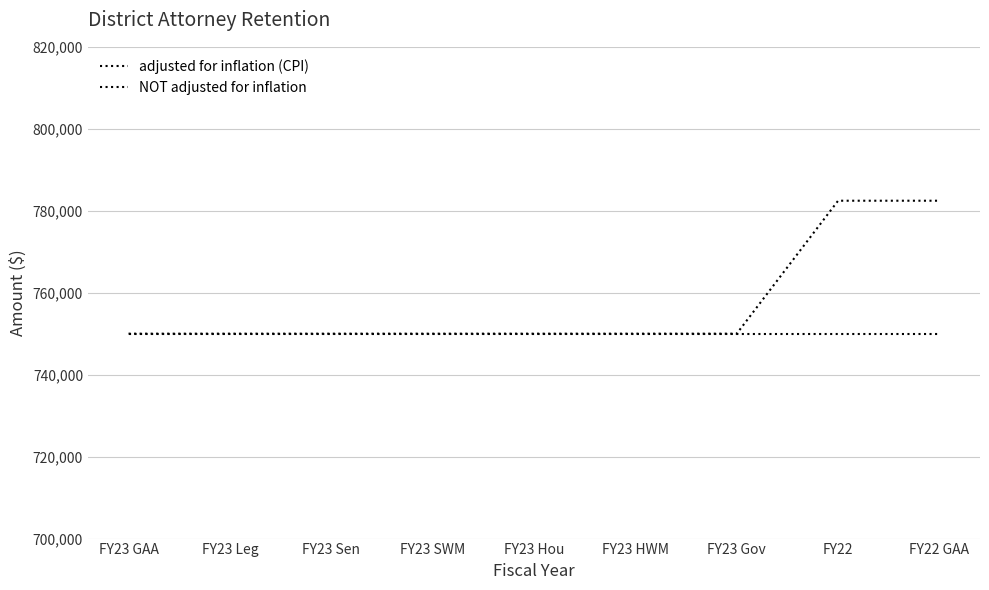

Count the number of data series in this chart.

2